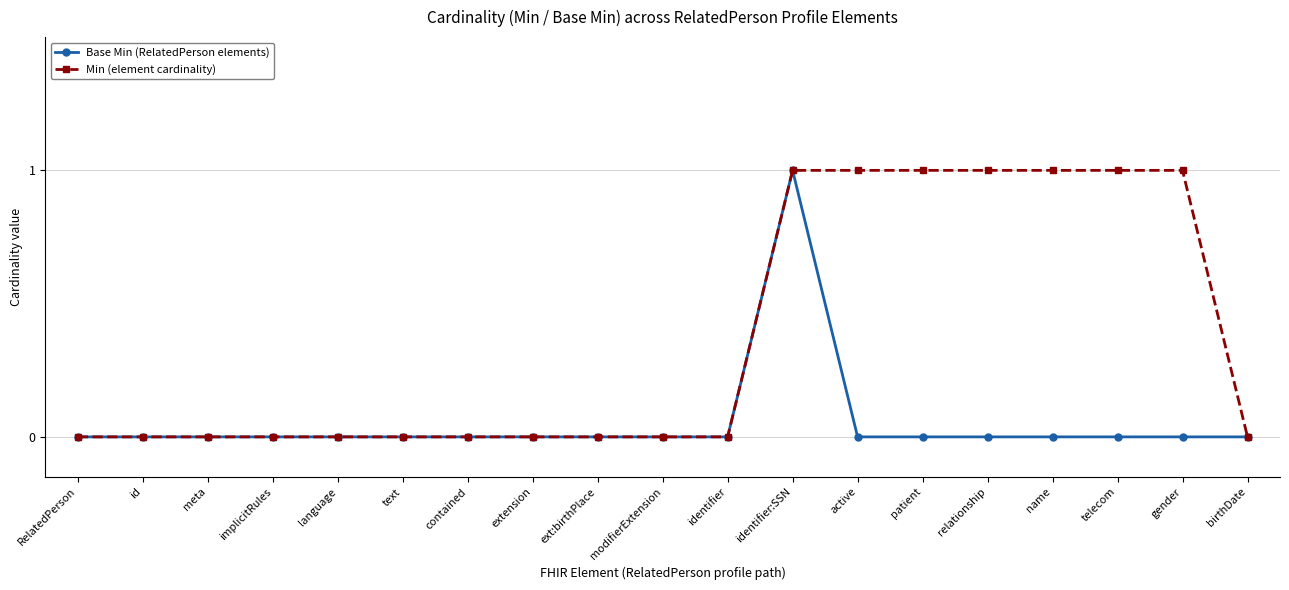

How many lines are shown in the chart?

2